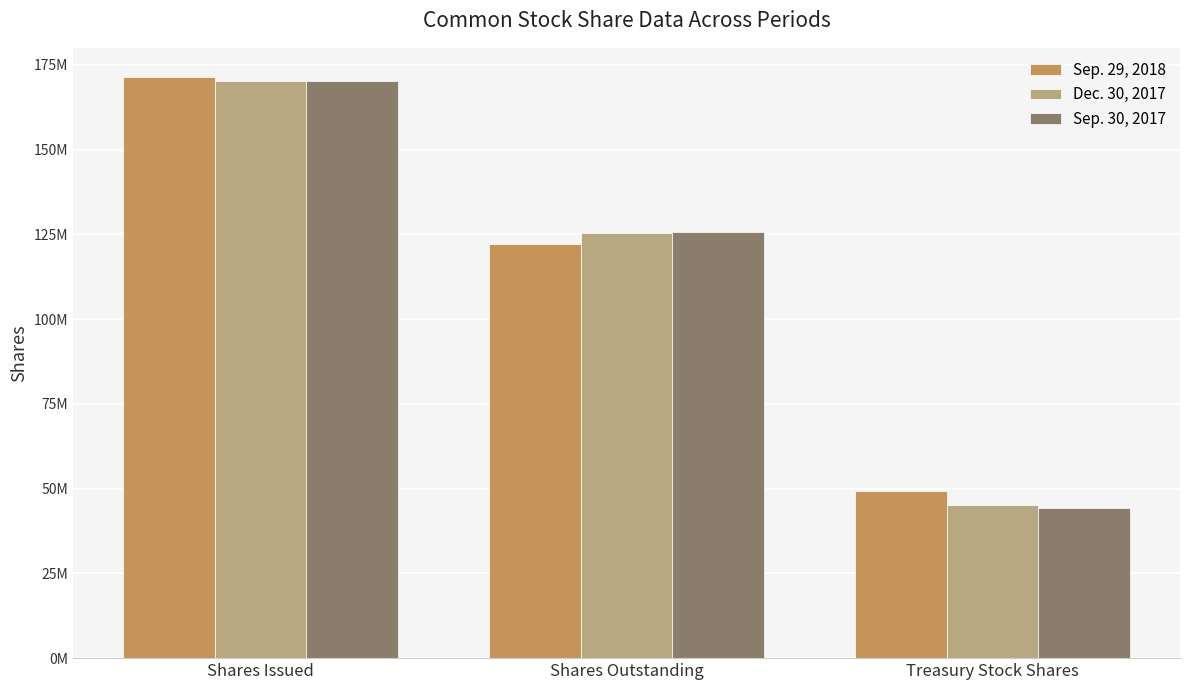

Rank the series by their maximum value, from highest to lowest.

Sep. 29, 2018, Dec. 30, 2017, Sep. 30, 2017